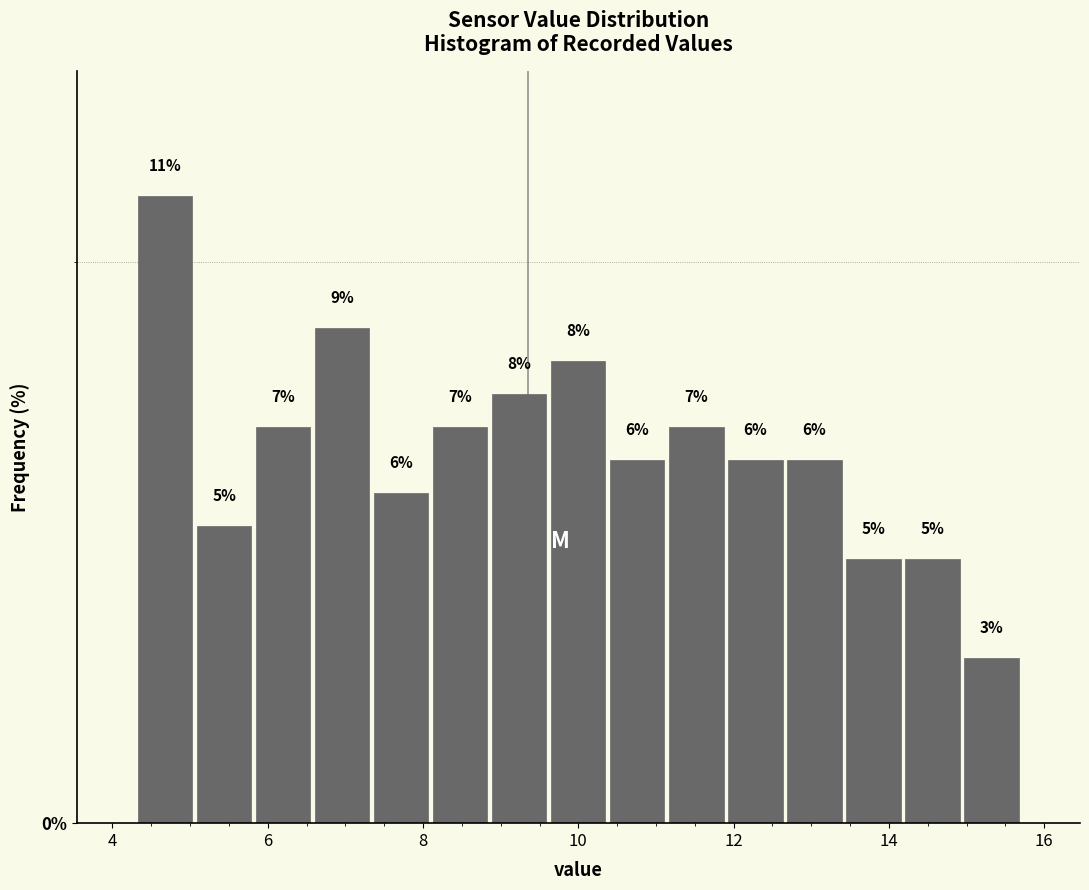

Read against the x-axis, roughly where is the centre of the tallest bar?

4.6